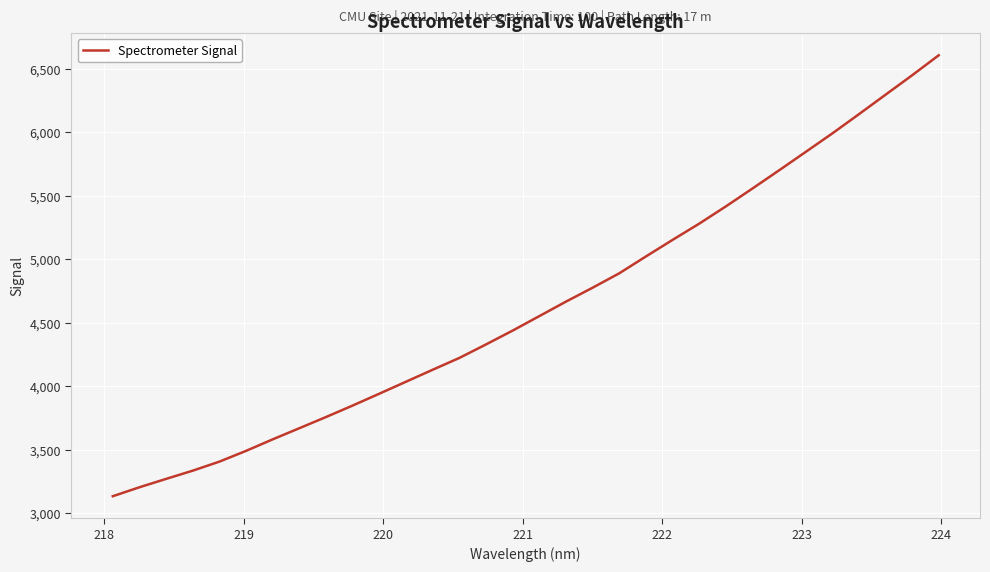

What is the minimum value shown in the chart?

3134.1